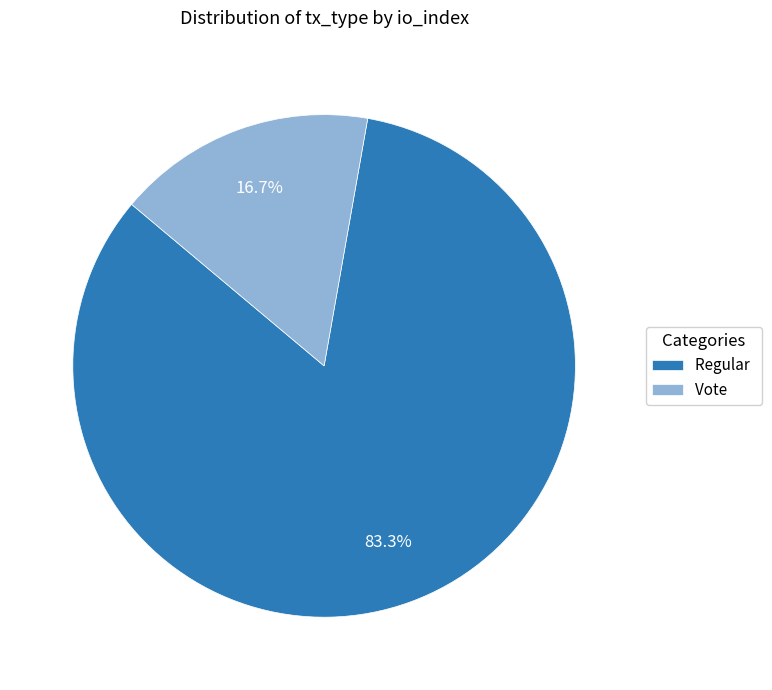

What is the ratio of the value at Regular to the value at Vote?

5.0